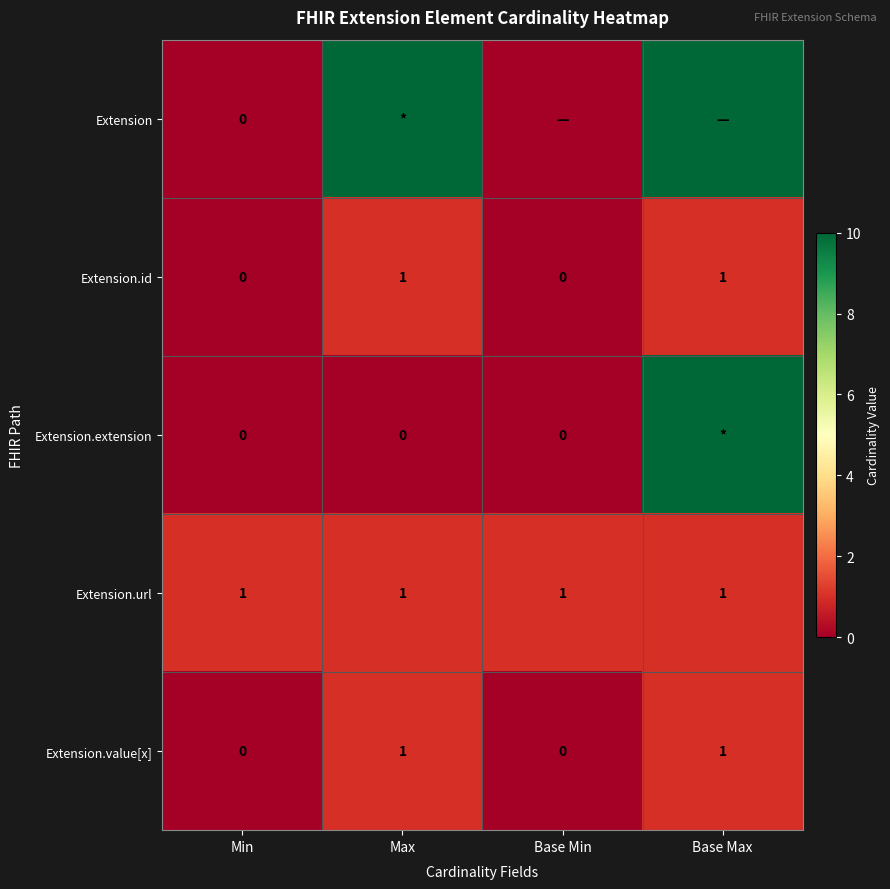

True or false: Extension.url has a value of 2 at Min.

False